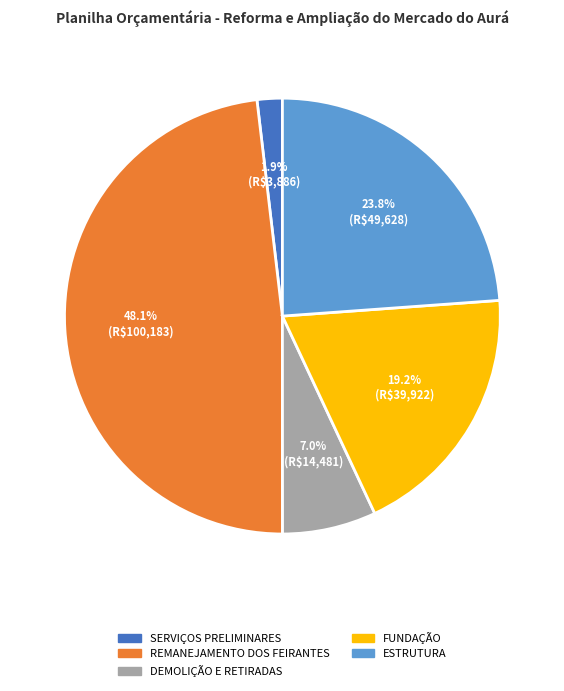

To the nearest percent, what is the difference between the largest and smallest slice percentages?

46%